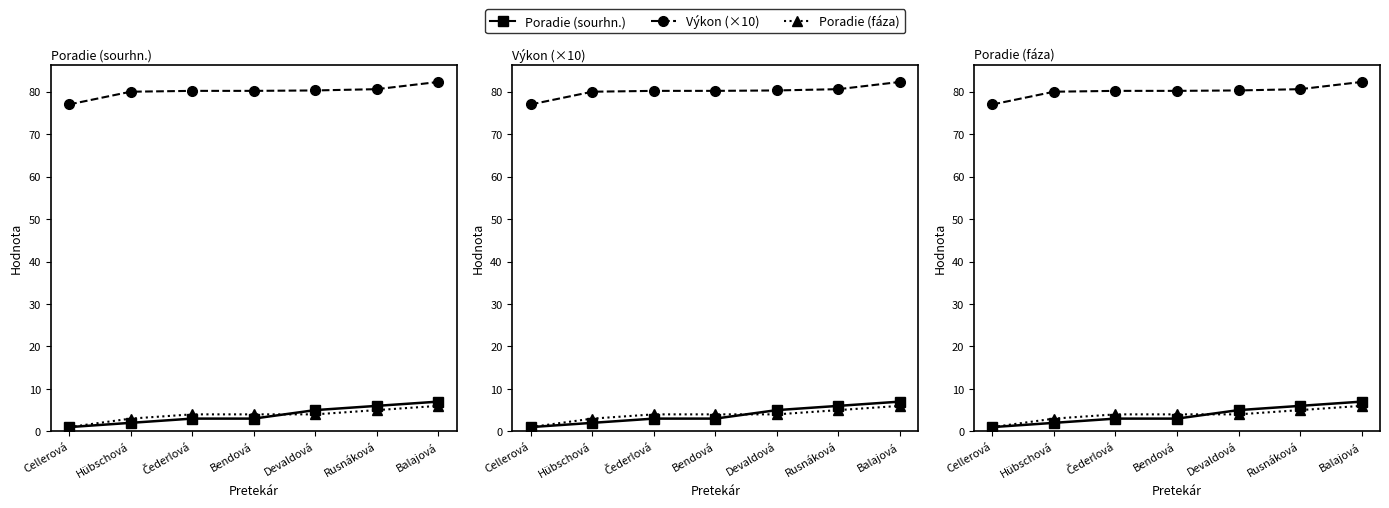

Which series has the largest range (max minus min)?

Poradie (sourhn.)